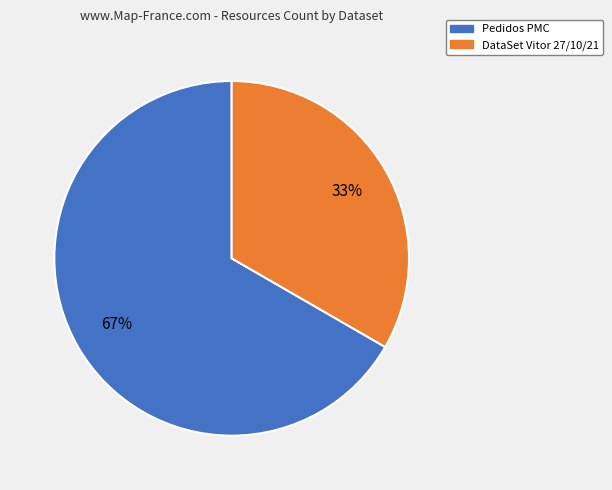

To the nearest percent, what is the average slice percentage?

50%